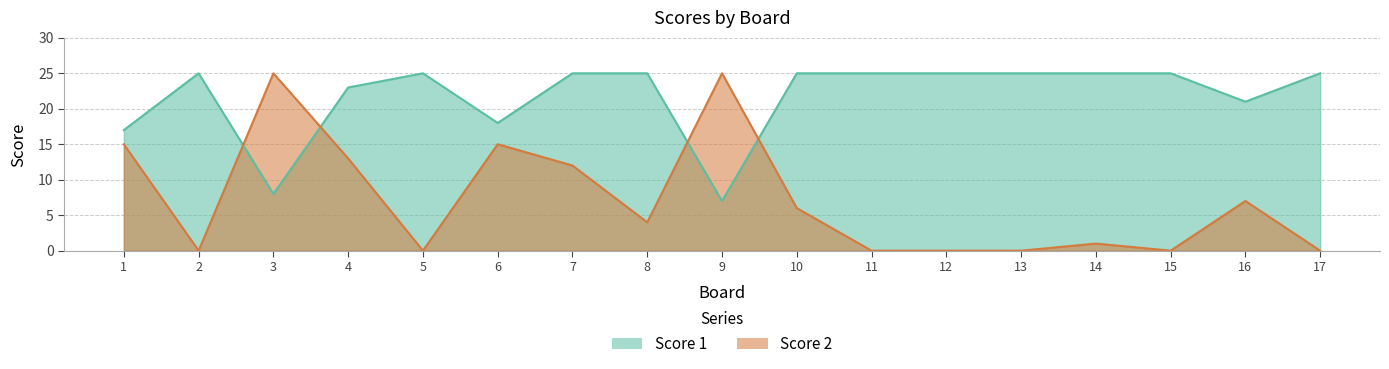

At which label does Score 2 reach its peak?

3